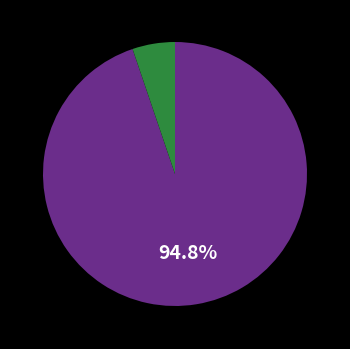

To the nearest percent, what is the average slice percentage?

50%